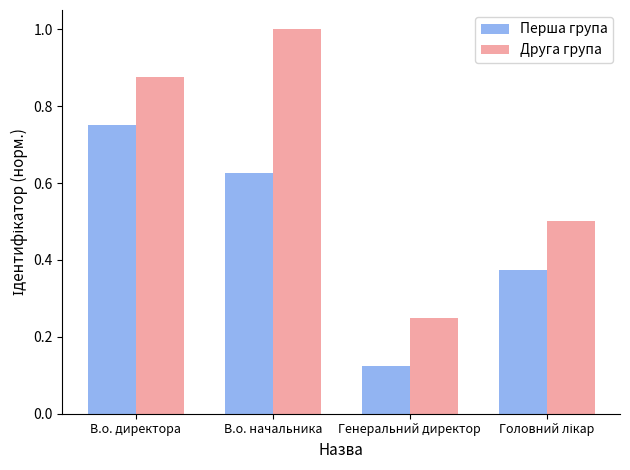

At which label does Перша група reach its peak?

В.о. директора